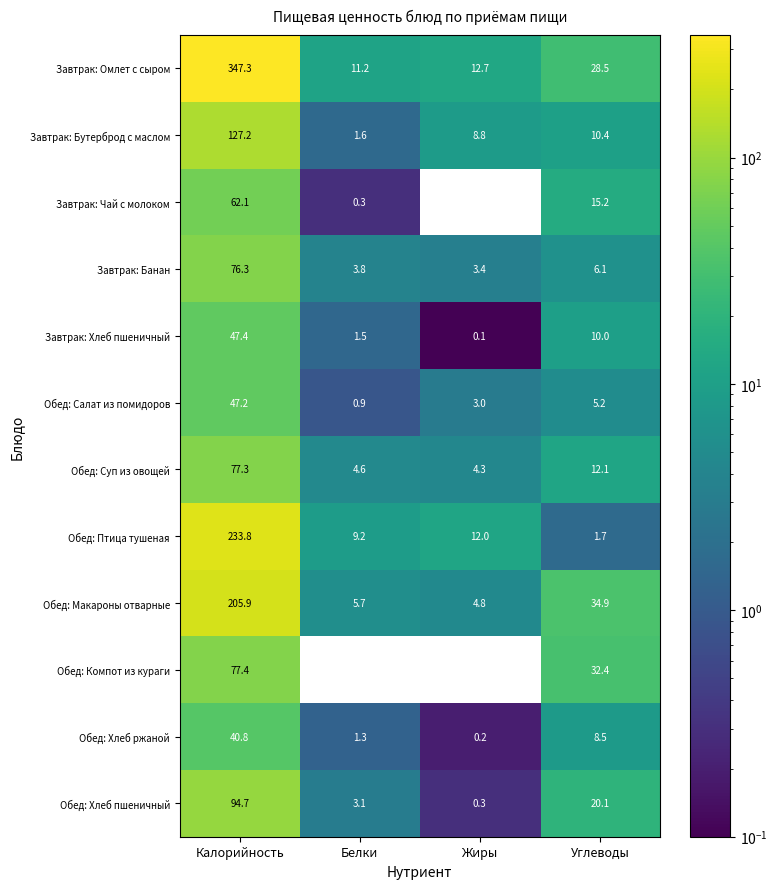

How many values in the Завтрак: Хлеб пшеничный series are below 10?

2